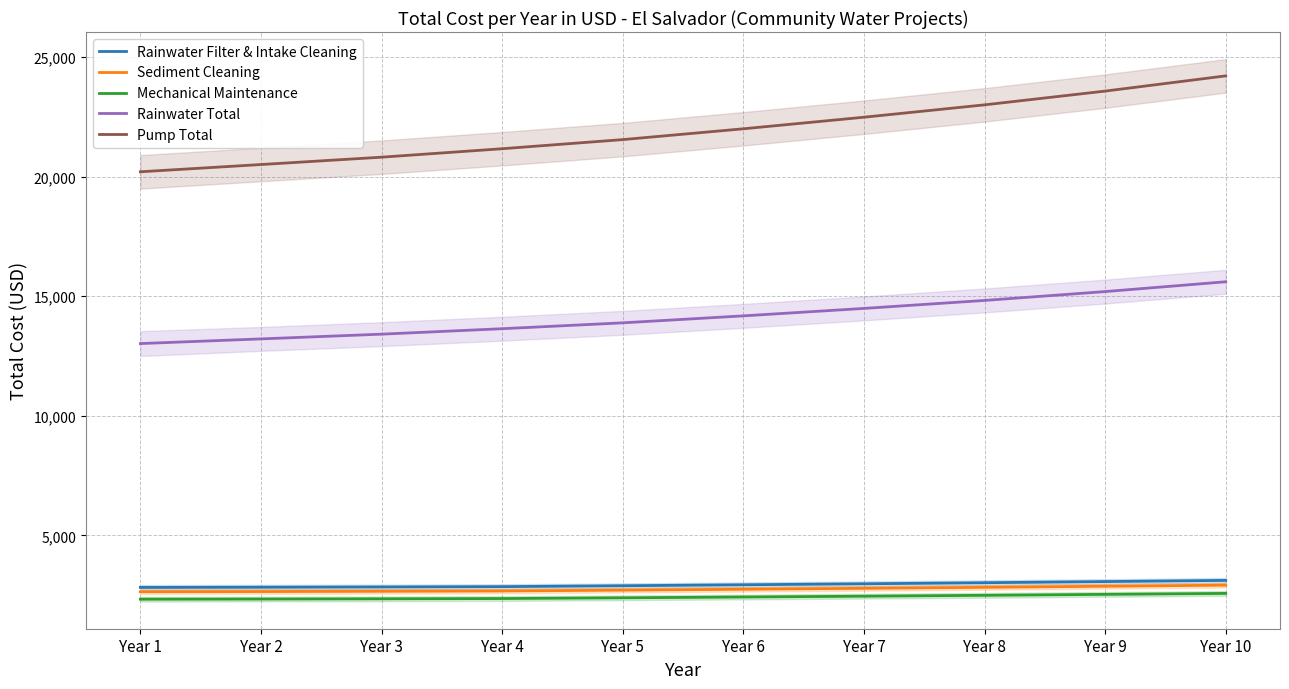

At which category is the sum across all series the highest?

Year 10